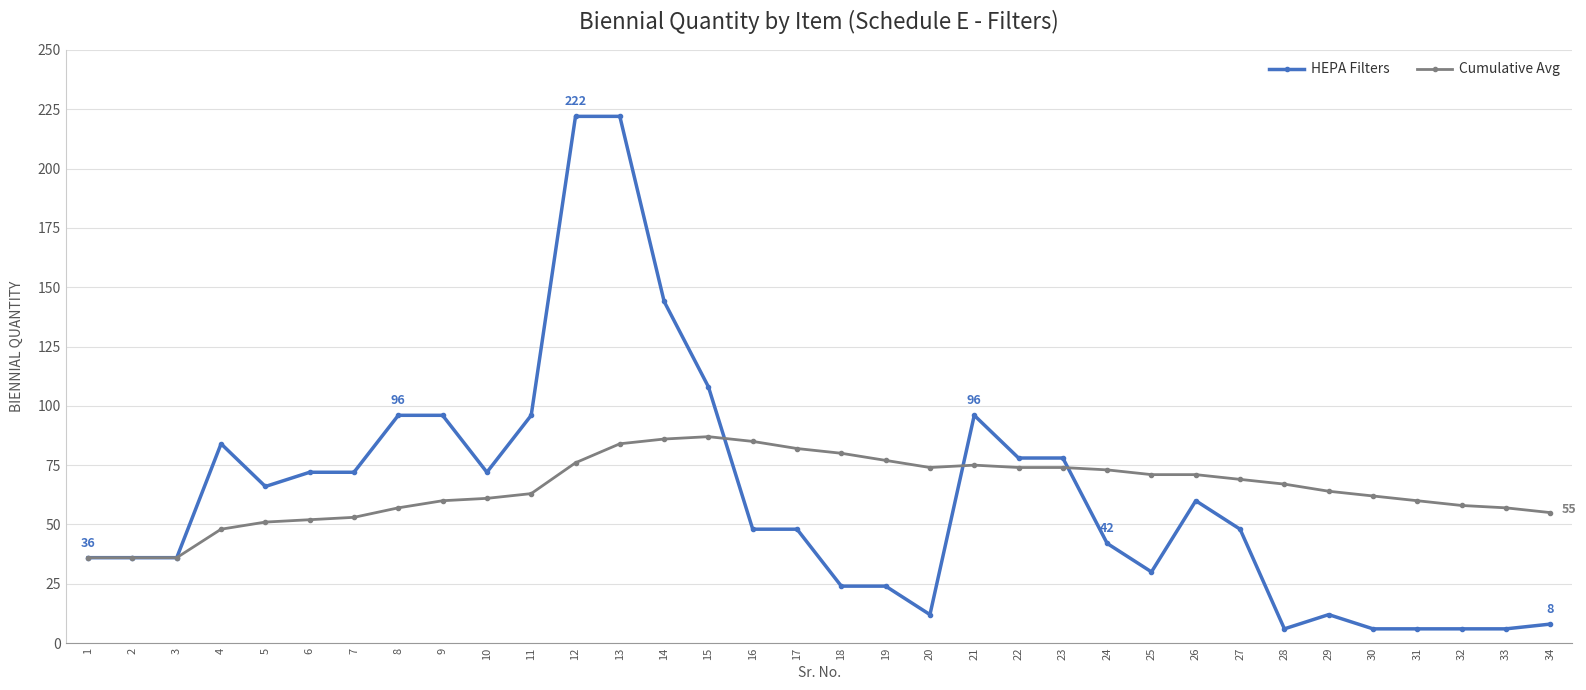

Reading left to right, extract all data points from this chart.

HEPA Filters: 36	36	36	84	66	72	72	96	96	72	96	222	222	144	108	48	48	24	24	12	96	78	78	42	30	60	48	6	12	6	6	6	6	8
Cumulative Avg: 36	36	36	48	51	52	53	57	60	61	63	76	84	86	87	85	82	80	77	74	75	74	74	73	71	71	69	67	64	62	60	58	57	55